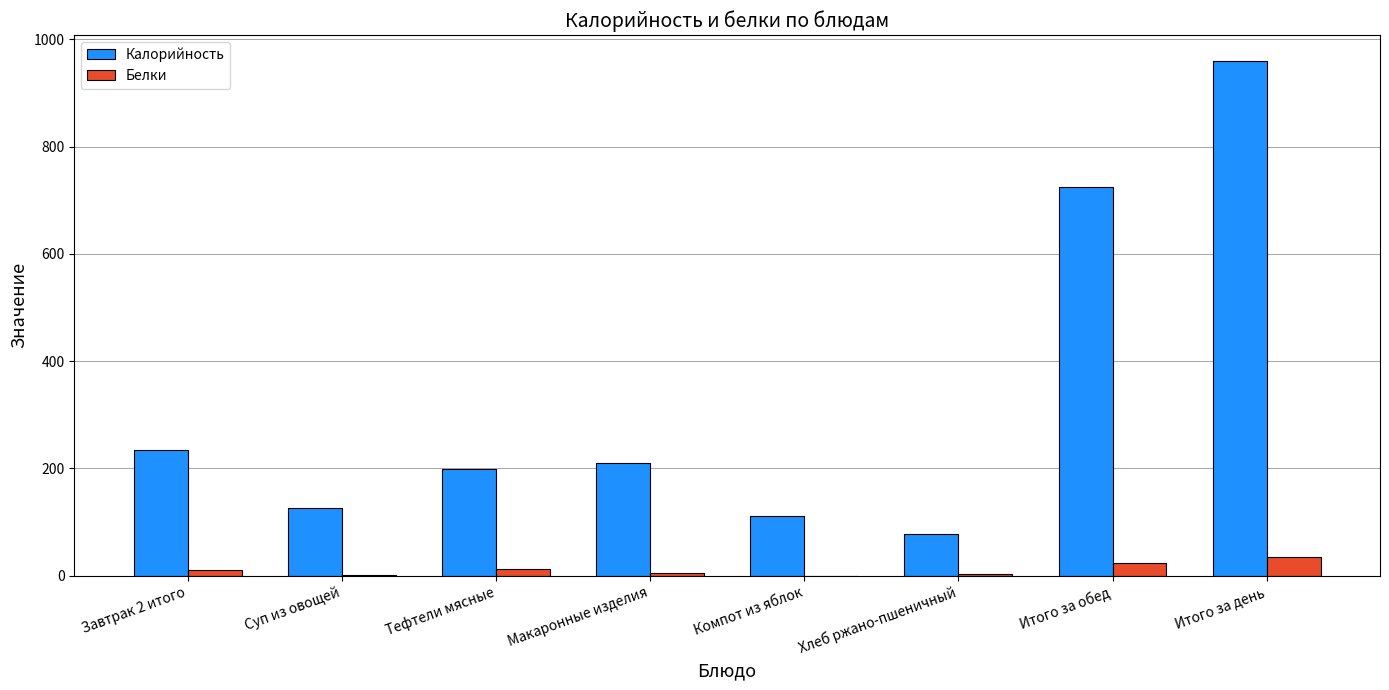

Which label corresponds to the largest value in the chart?

Итого за день